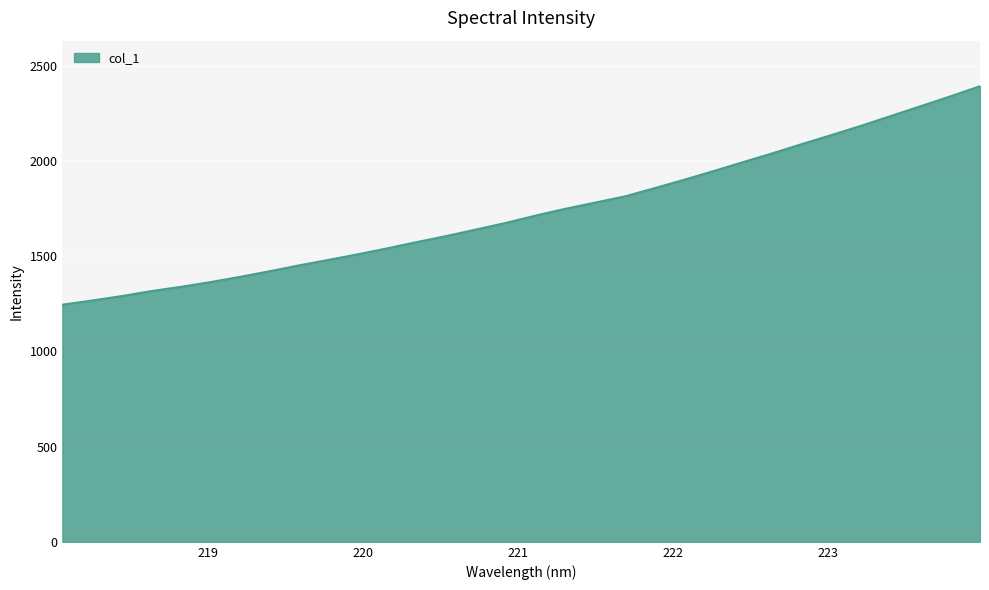

What is the difference between the maximum and minimum values?

1147.0